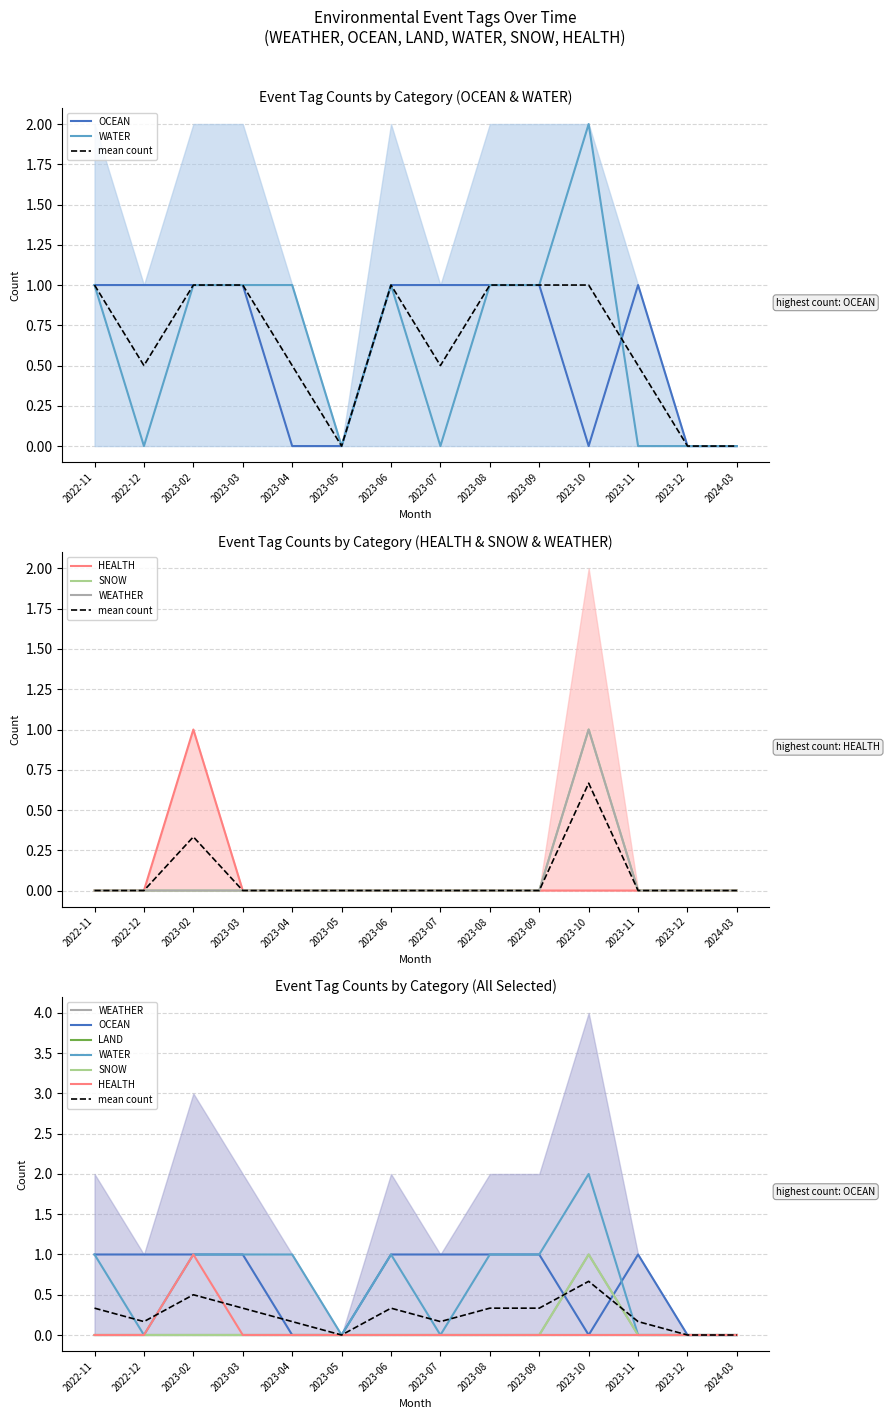

Which series has the largest total across all categories?

OCEAN